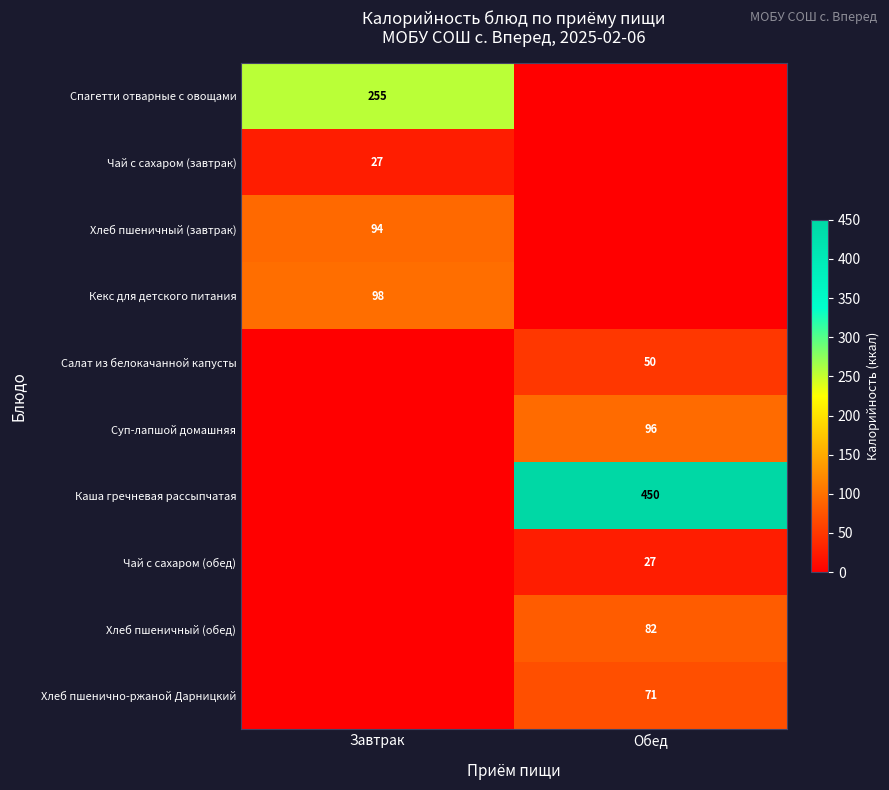

At which category is the sum across all series the highest?

Обед